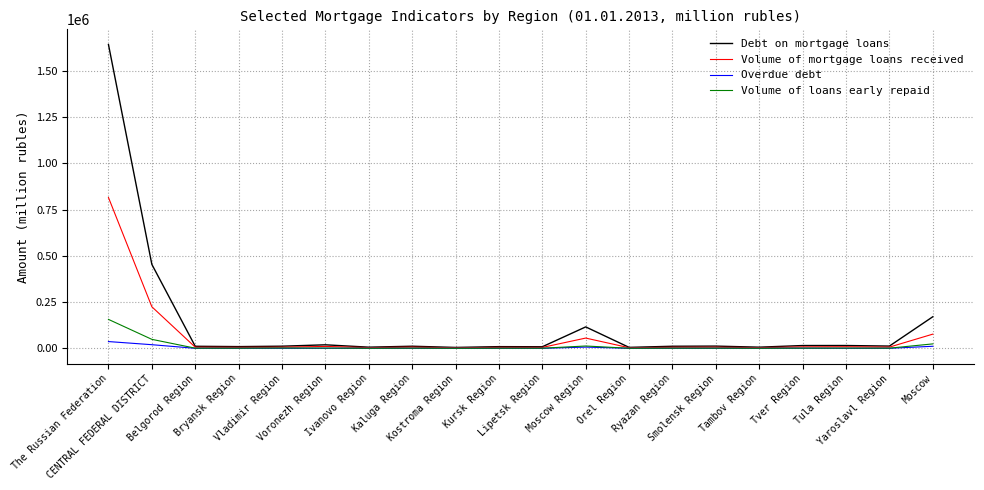

The Overdue debt series shows 6621 at Moscow Region. True or false?

True